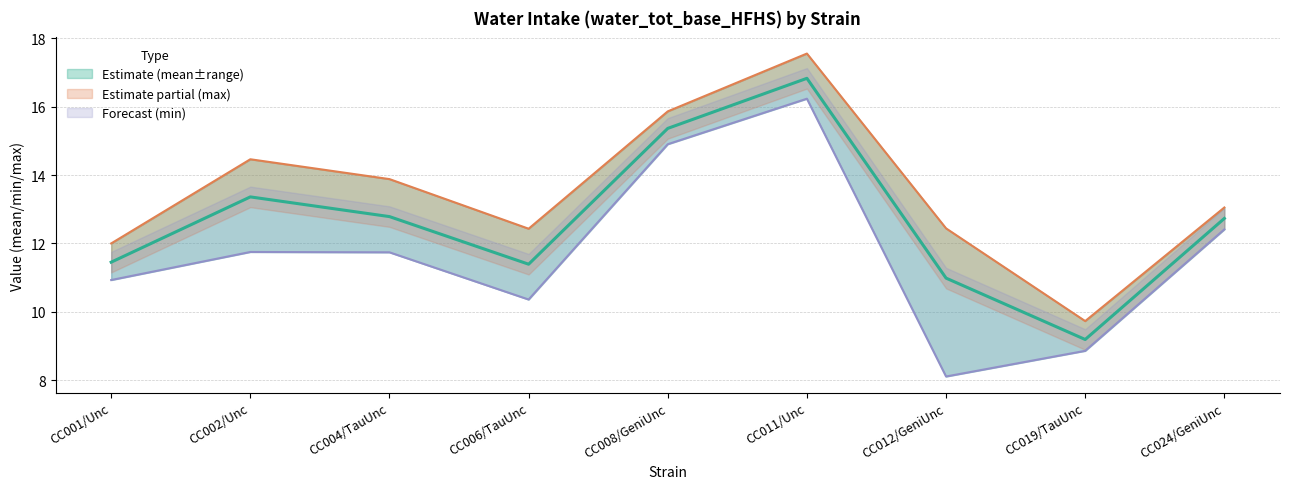

Where does the Min Value (line) series first go above 11?

CC002/Unc